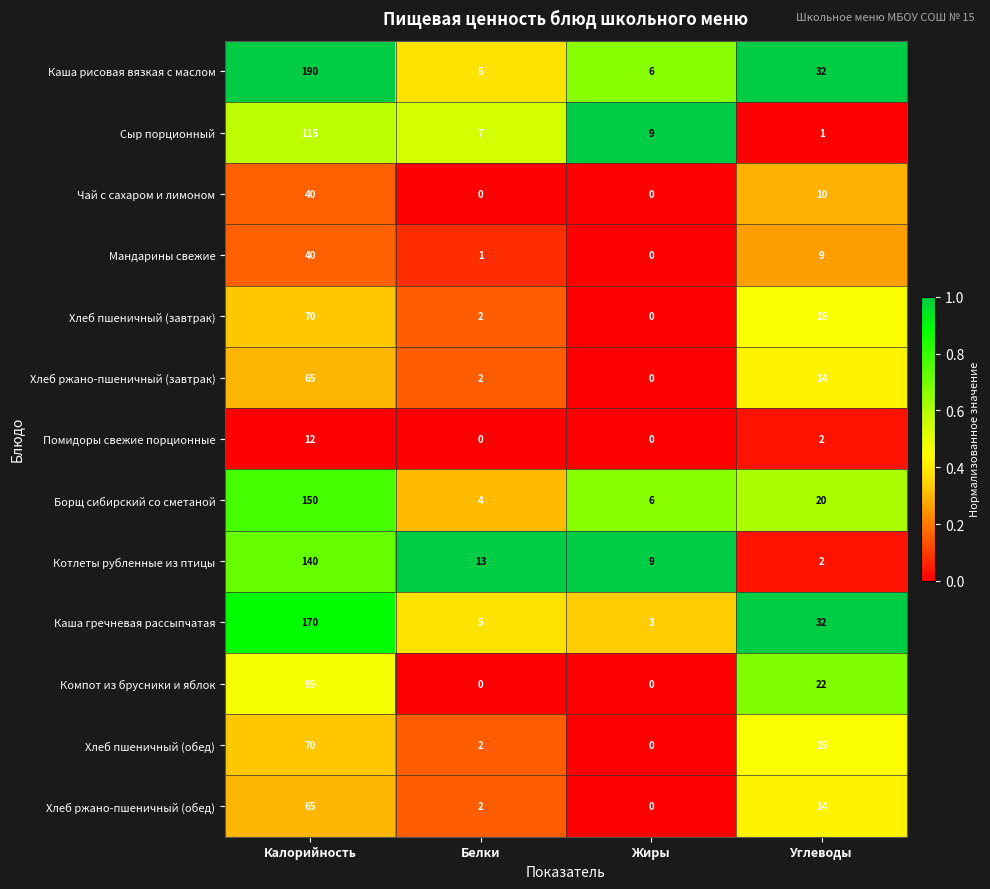

List the labels in order of Каша рисовая вязкая с маслом value, smallest first.

Белки, Жиры, Углеводы, Калорийность